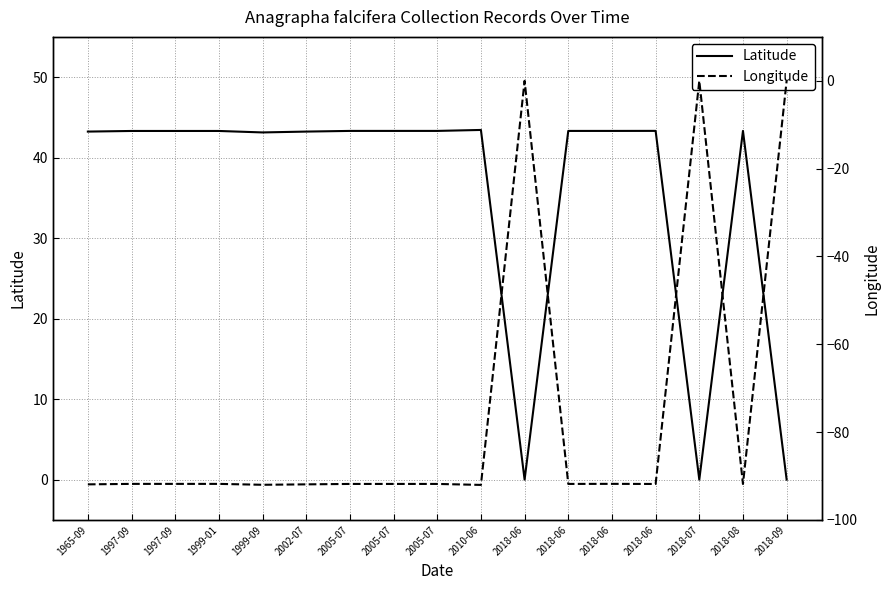

How many lines are shown in the chart?

2